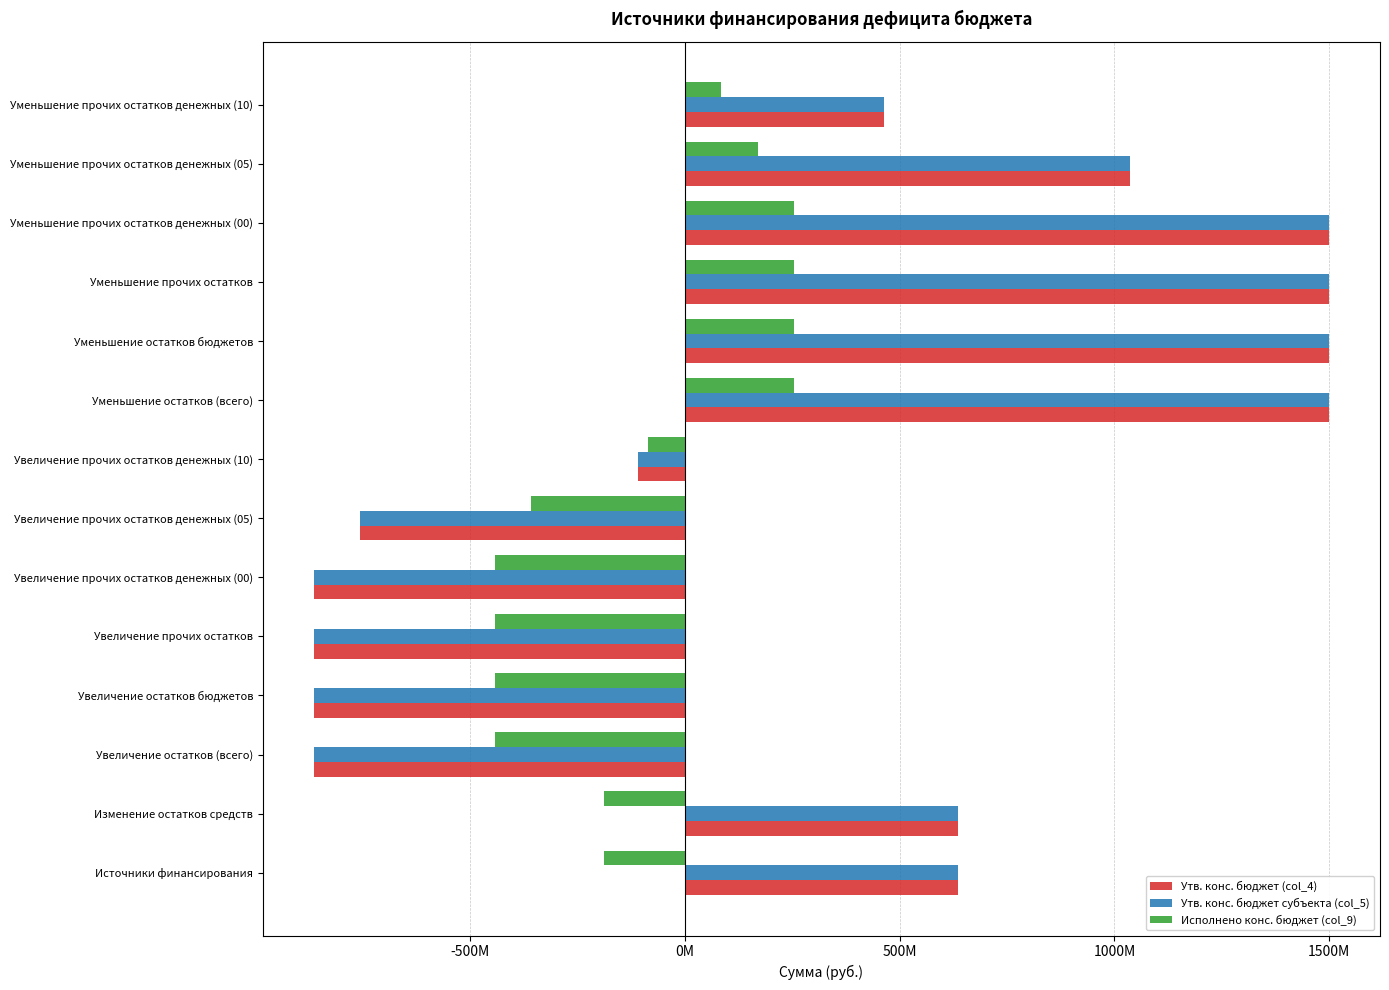

What are all the series names shown in the legend?

Утв. конс. бюджет (col_4), Утв. конс. бюджет субъекта (col_5), Исполнено конс. бюджет (col_9)